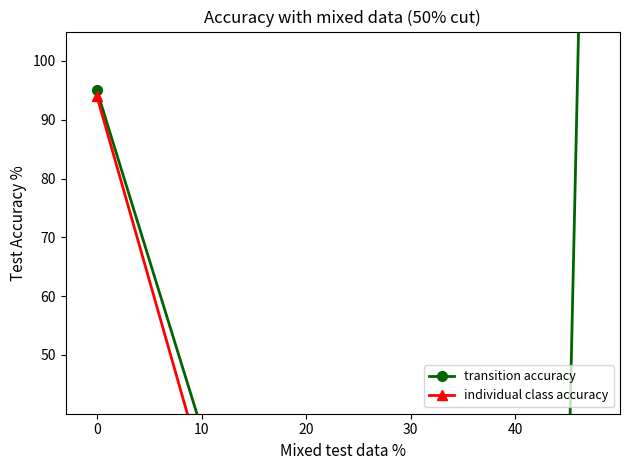

True or false: transition accuracy and individual class accuracy intersect in this chart.

False